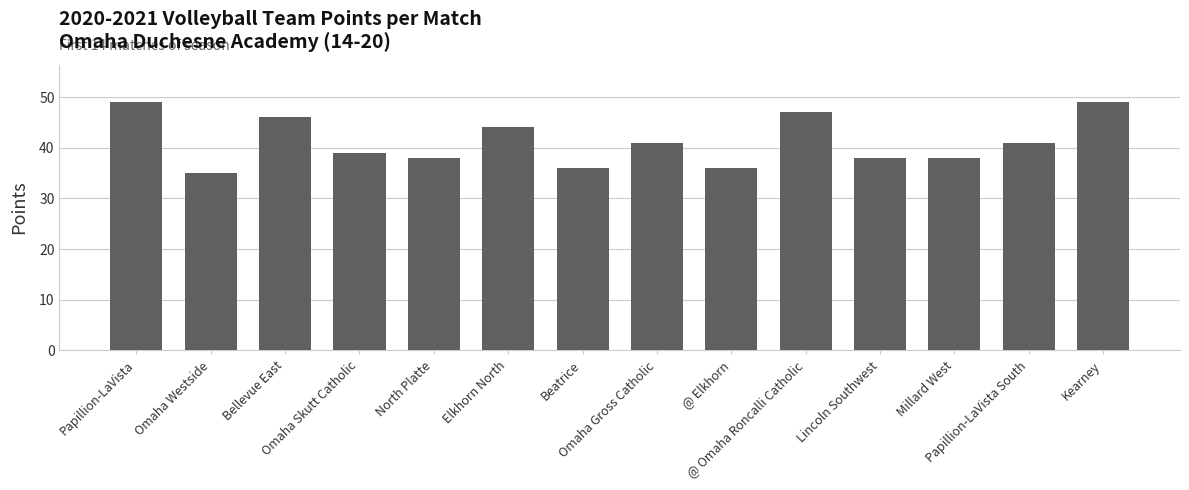

How many data points does each series have?

14